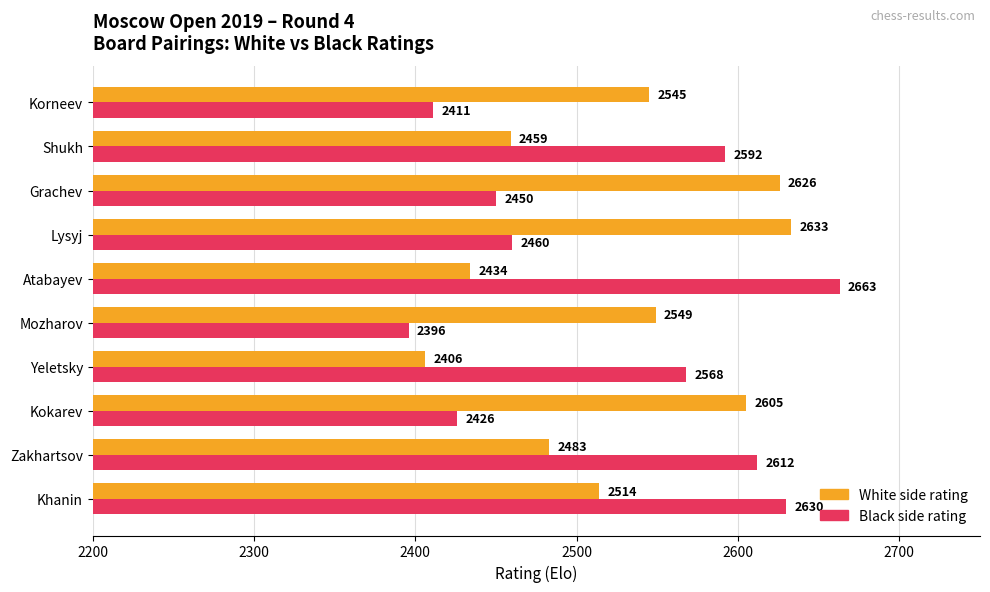

What is the spread (max minus min) of values at Korneev?

134